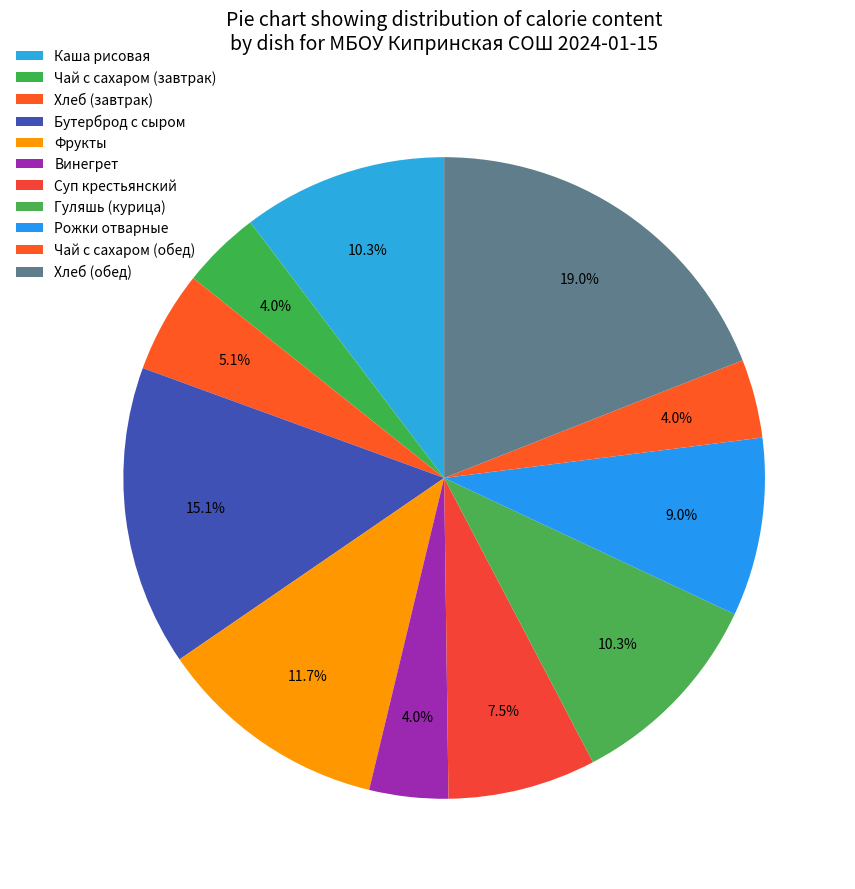

The Хлеб (завтрак) slice represents 5% of the pie. True or false?

True